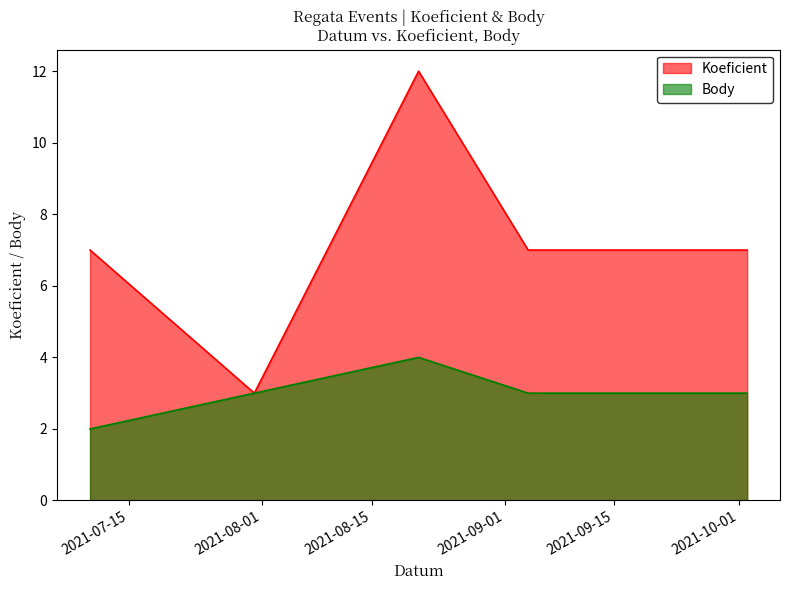

True or false: Koeficient and Body intersect in this chart.

False